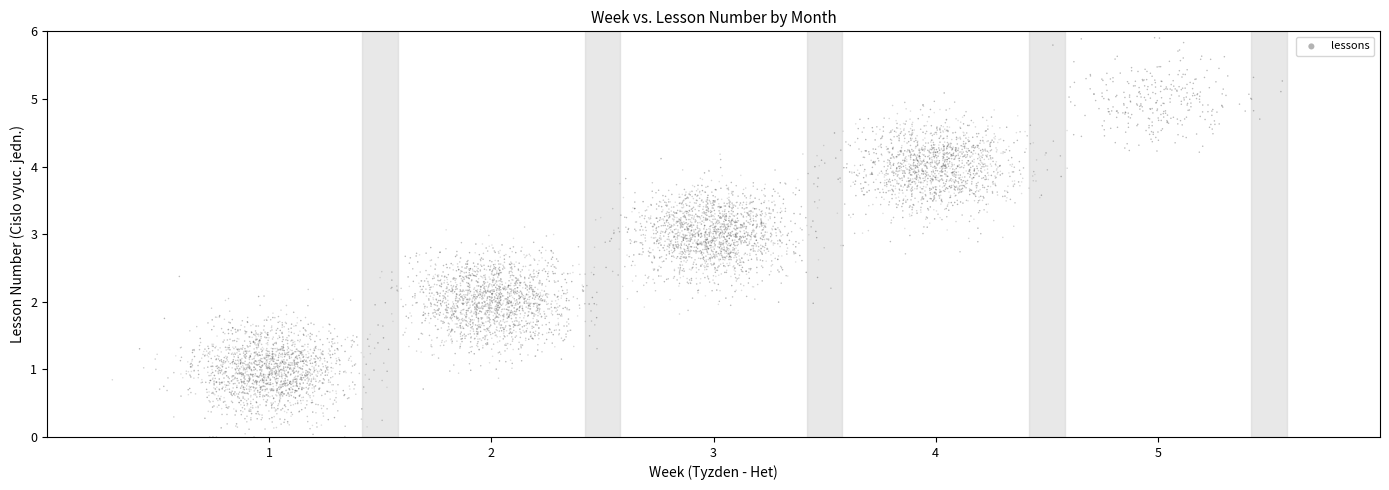

What is the range of Y values (max minus min)?

6.0